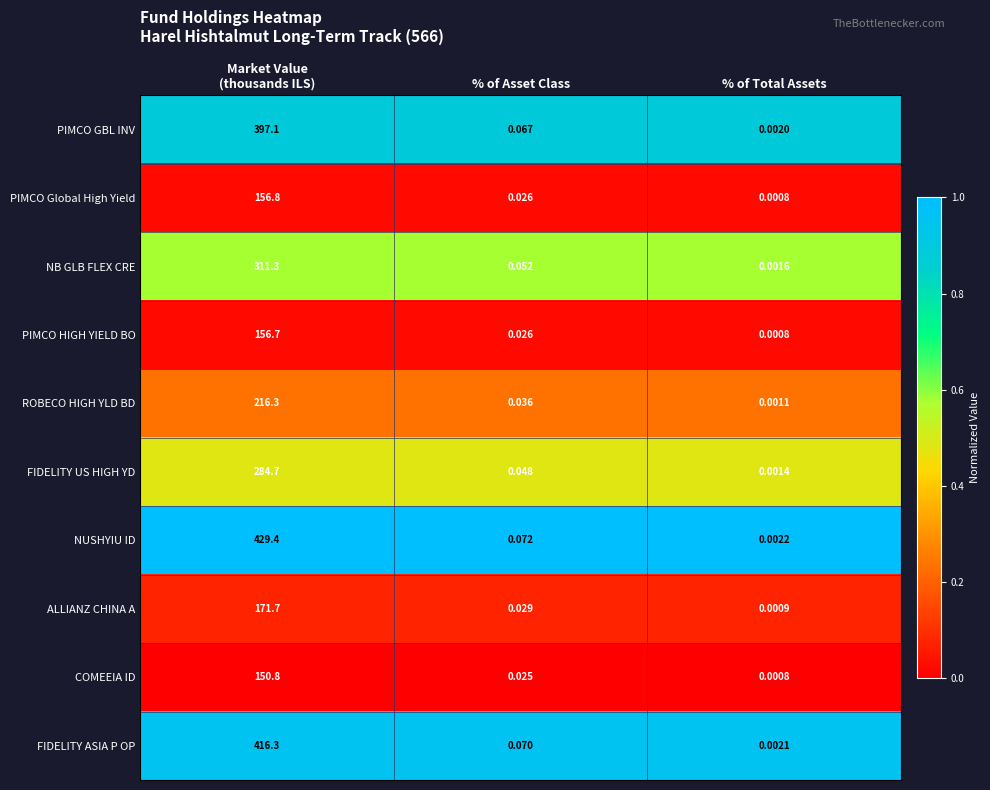

How many distinct data groups are displayed?

10